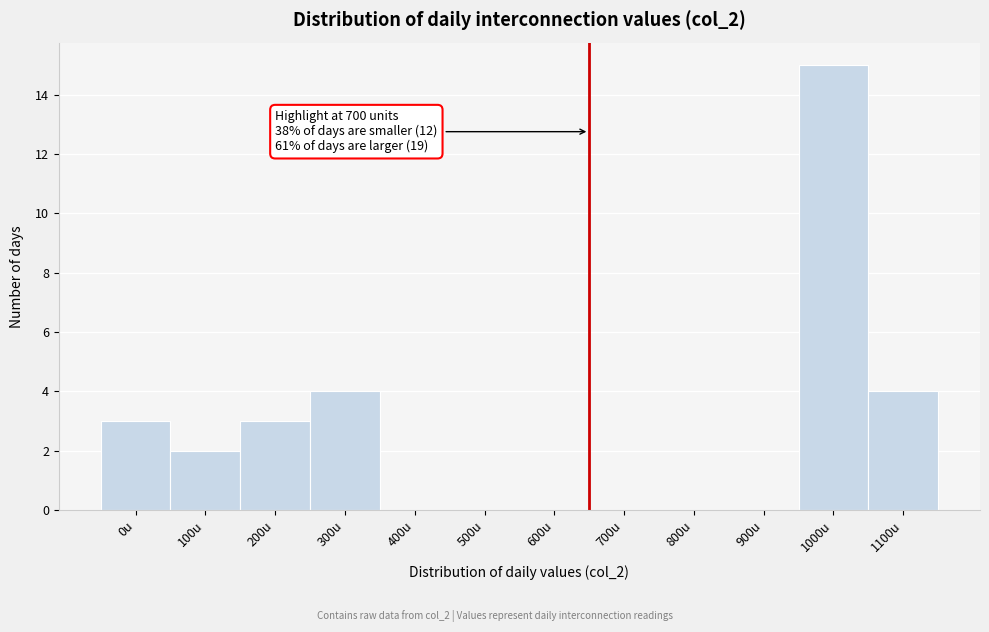

Reading left to right, transcribe all the data shown in this chart.

0u=3	100u=2	200u=3	300u=4	400u=0	500u=0	600u=0	700u=0	800u=0	900u=0	1000u=15	1100u=4